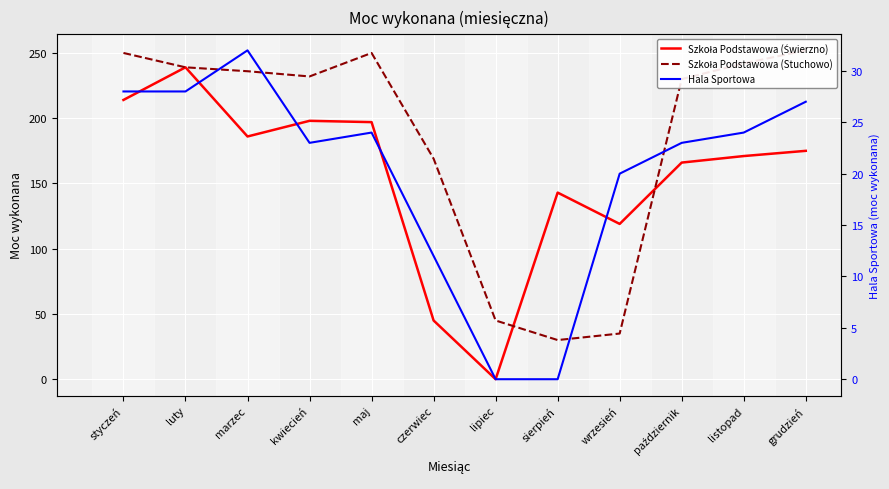

True or false: Hala Sportowa has a value of 23 at kwiecień.

True